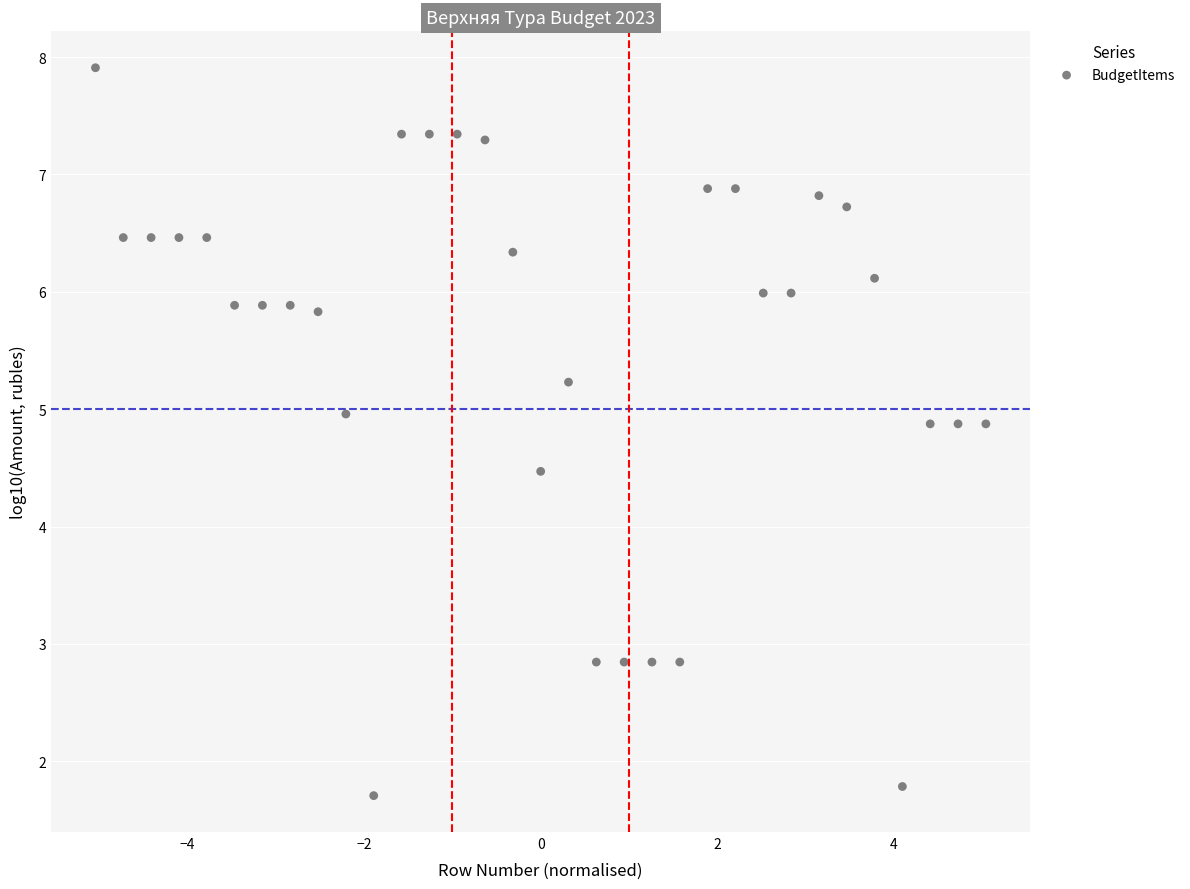

What Y value in the scatter plot is closest to 4?

4.5